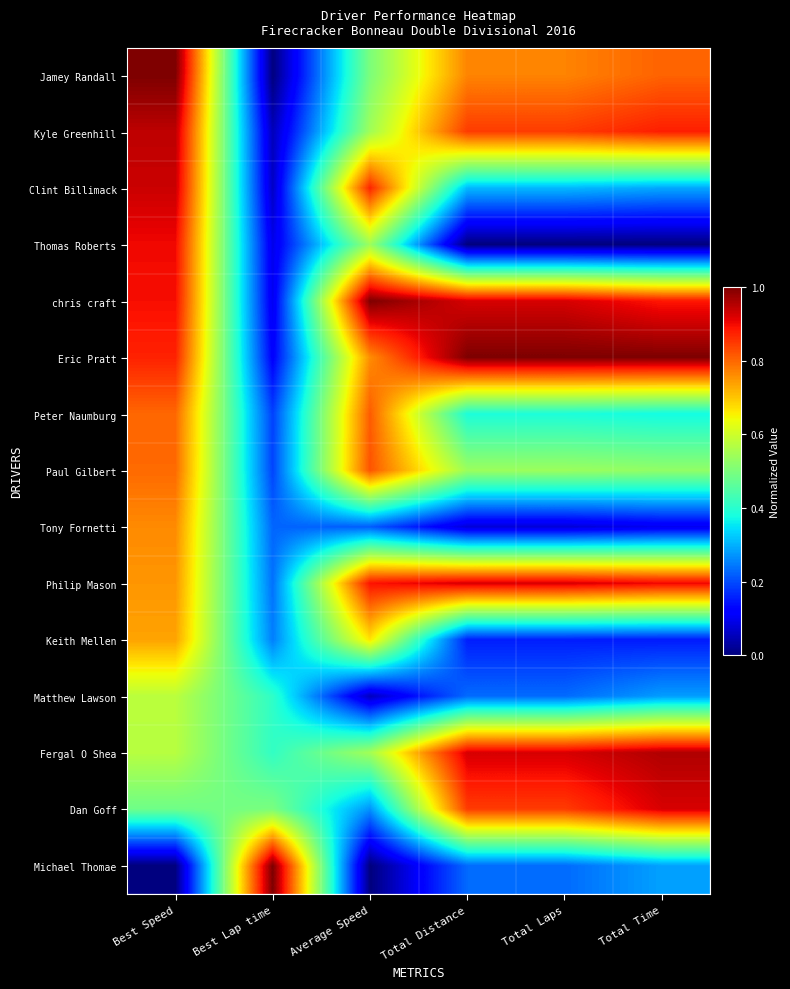

Rank the series by their maximum value, from highest to lowest.

Jamey Randall, chris craft, Eric Pratt, Michael Thomae, Fergal O Shea, Kyle Greenhill, Clint Billimack, Philip Mason, Dan Goff, Thomas Roberts, Paul Gilbert, Peter Naumburg, Tony Fornetti, Keith Mellen, Matthew Lawson